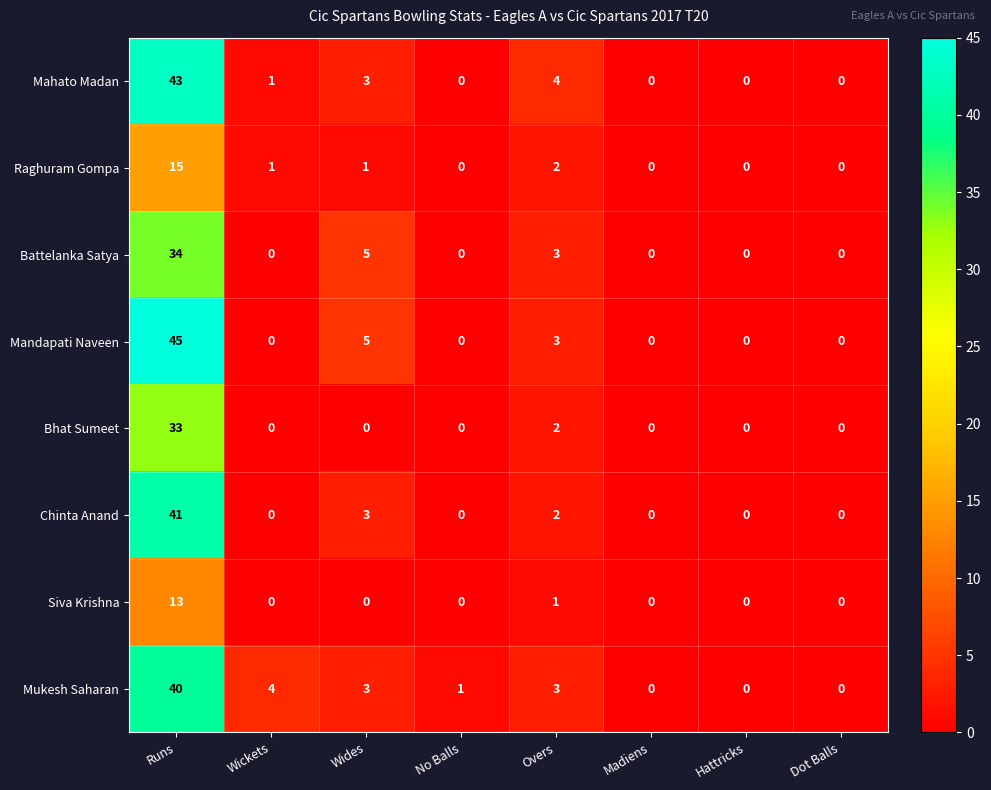

Which series has the largest range (max minus min)?

Mandapati Naveen